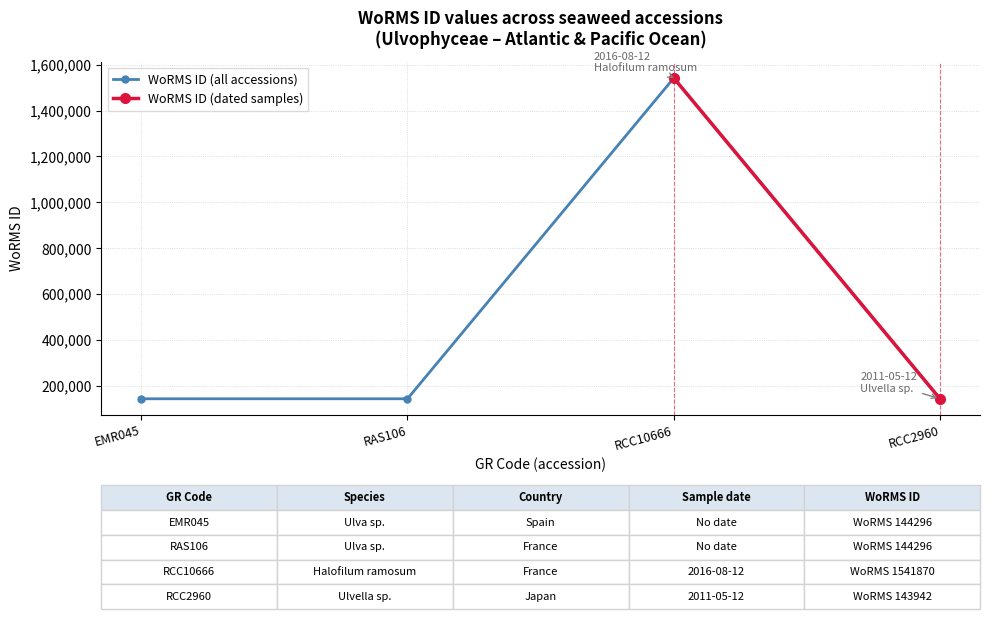

What is the difference between the maximum and minimum values?

1397928